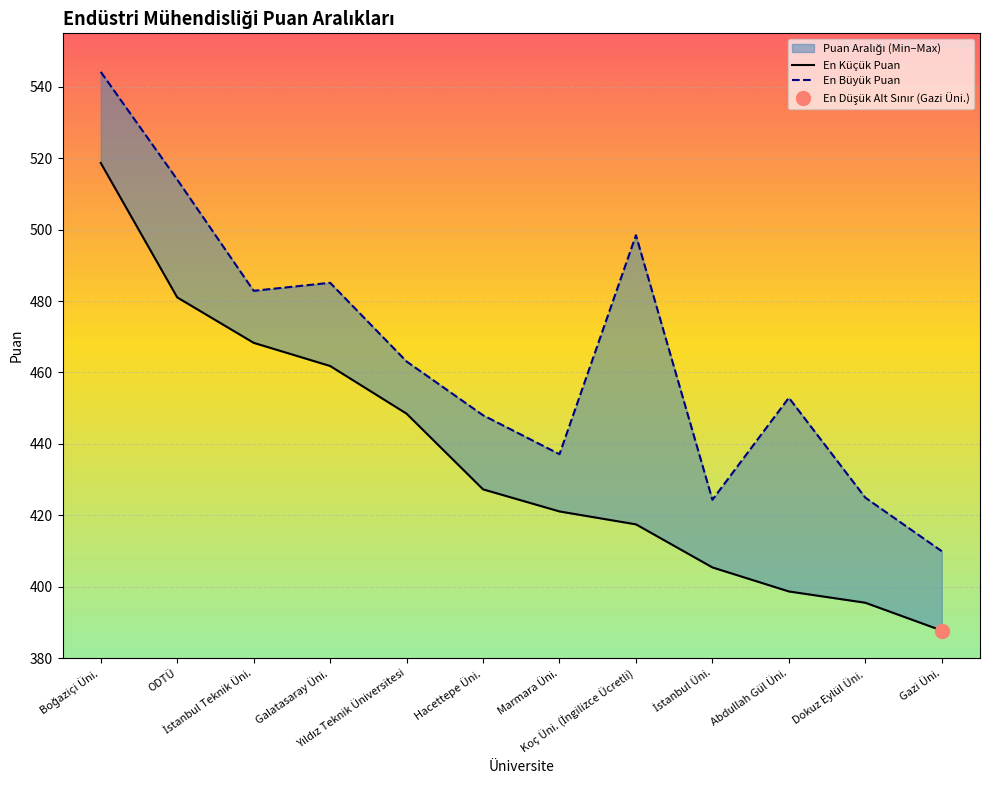

What is the minimum value shown in the chart?

387.7